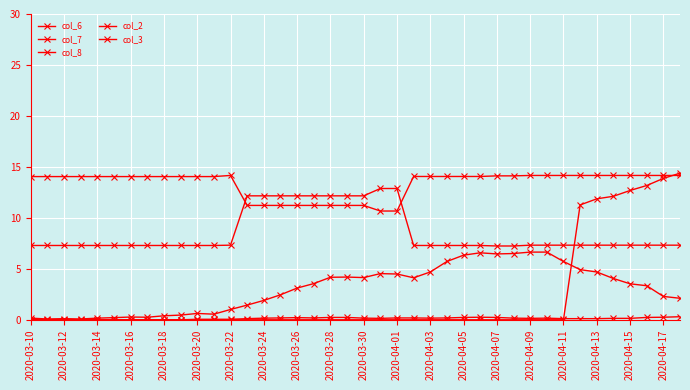

True or false: col_7 and col_6 intersect in this chart.

False